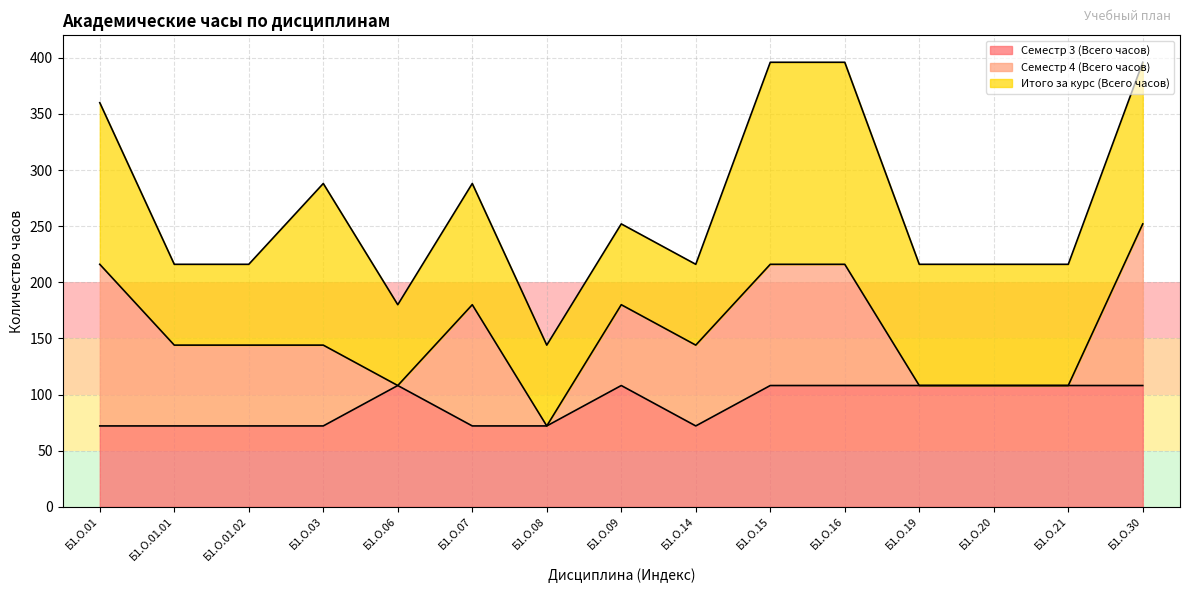

The value of Семестр 3 (Всего часов) at Б1.О.16 is 108. True or false?

True